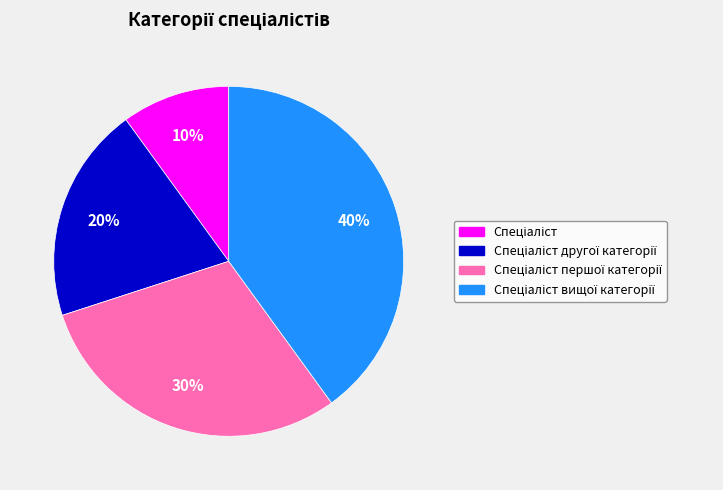

To the nearest percent, what is the difference between the largest and smallest slice percentages?

30%